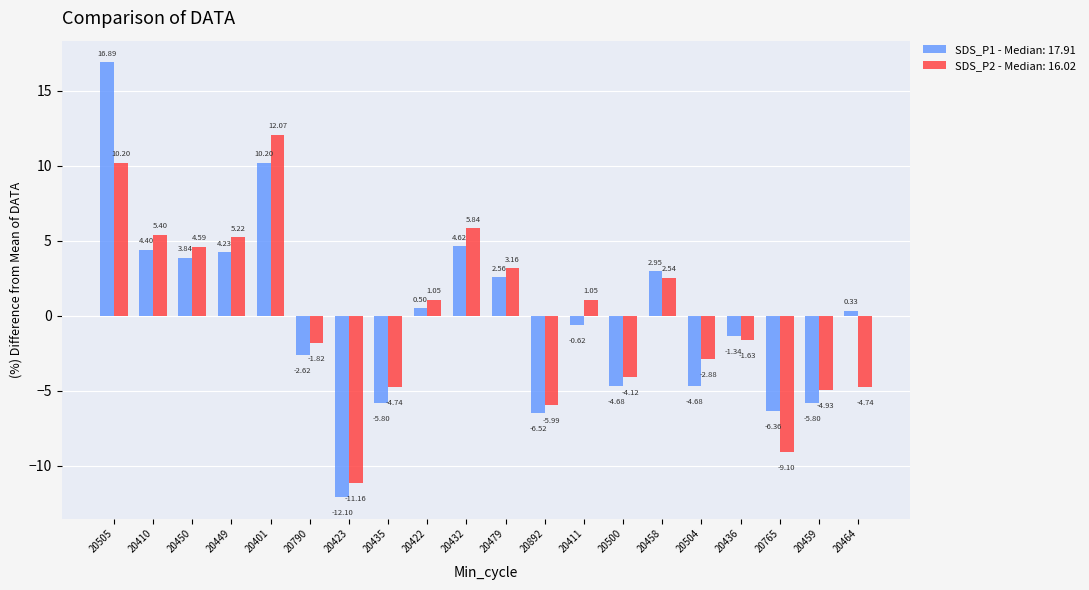

What is the spread (max minus min) of values at 20435?

1.1